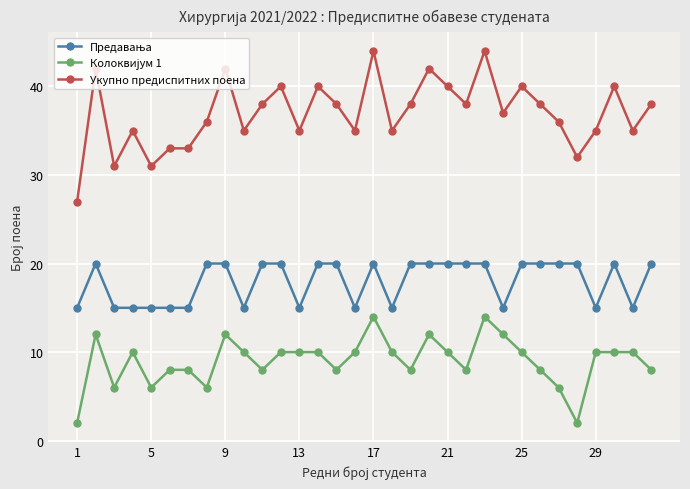

Which series has the largest total across all categories?

Укупно предиспитних поена